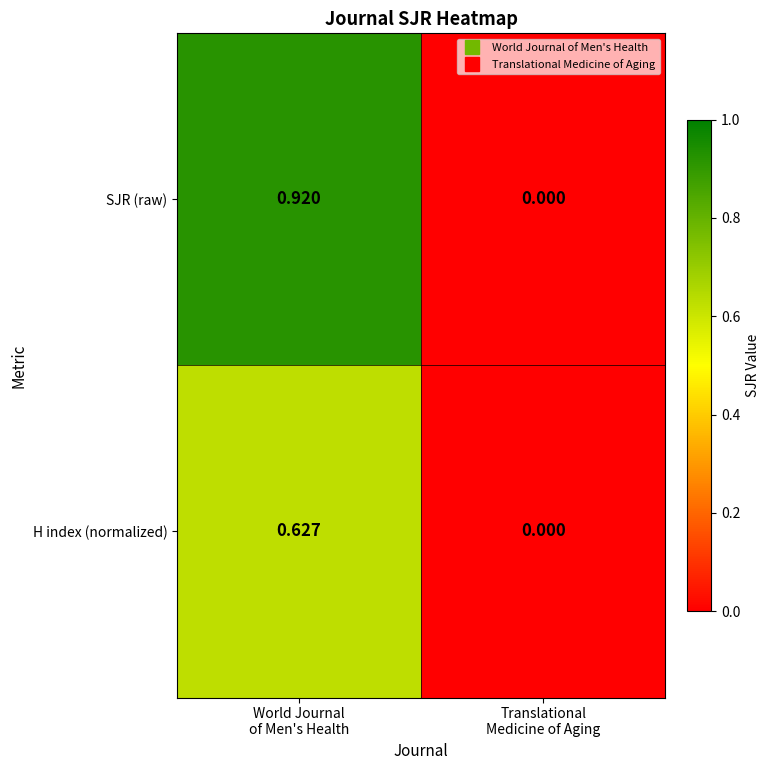

Which series has the largest total across all categories?

SJR (raw)